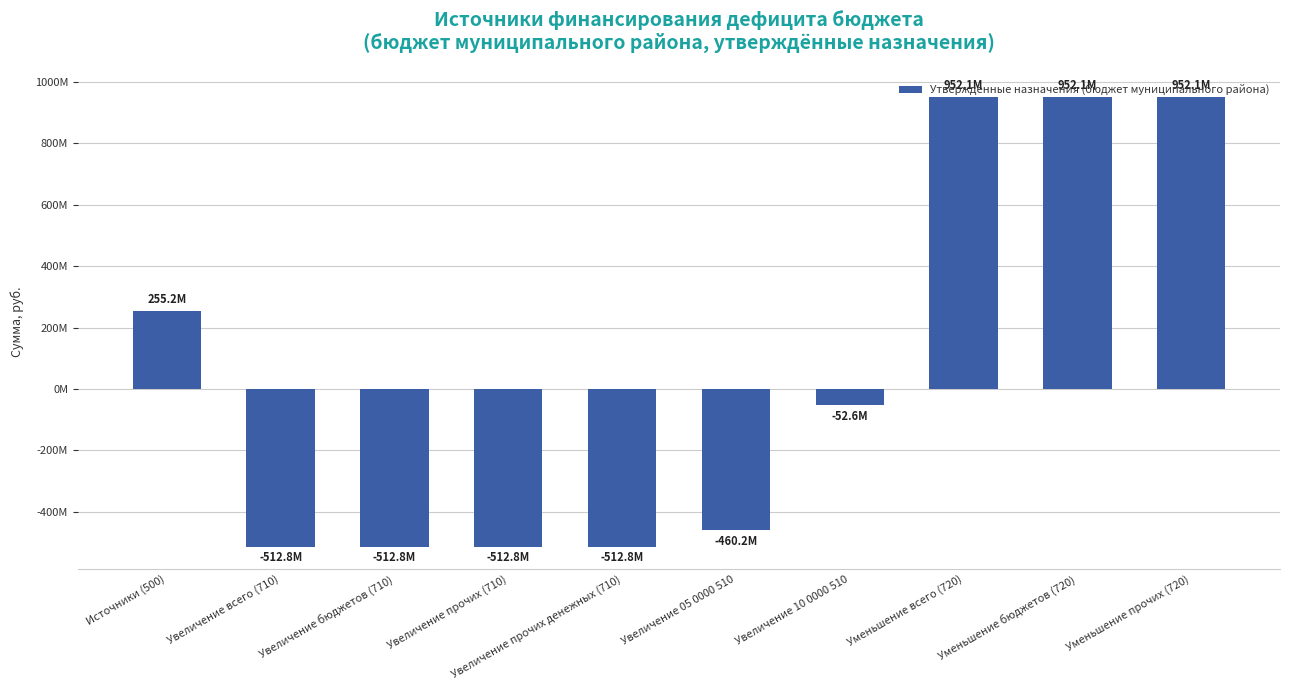

Does the chart contain any negative values?

Yes